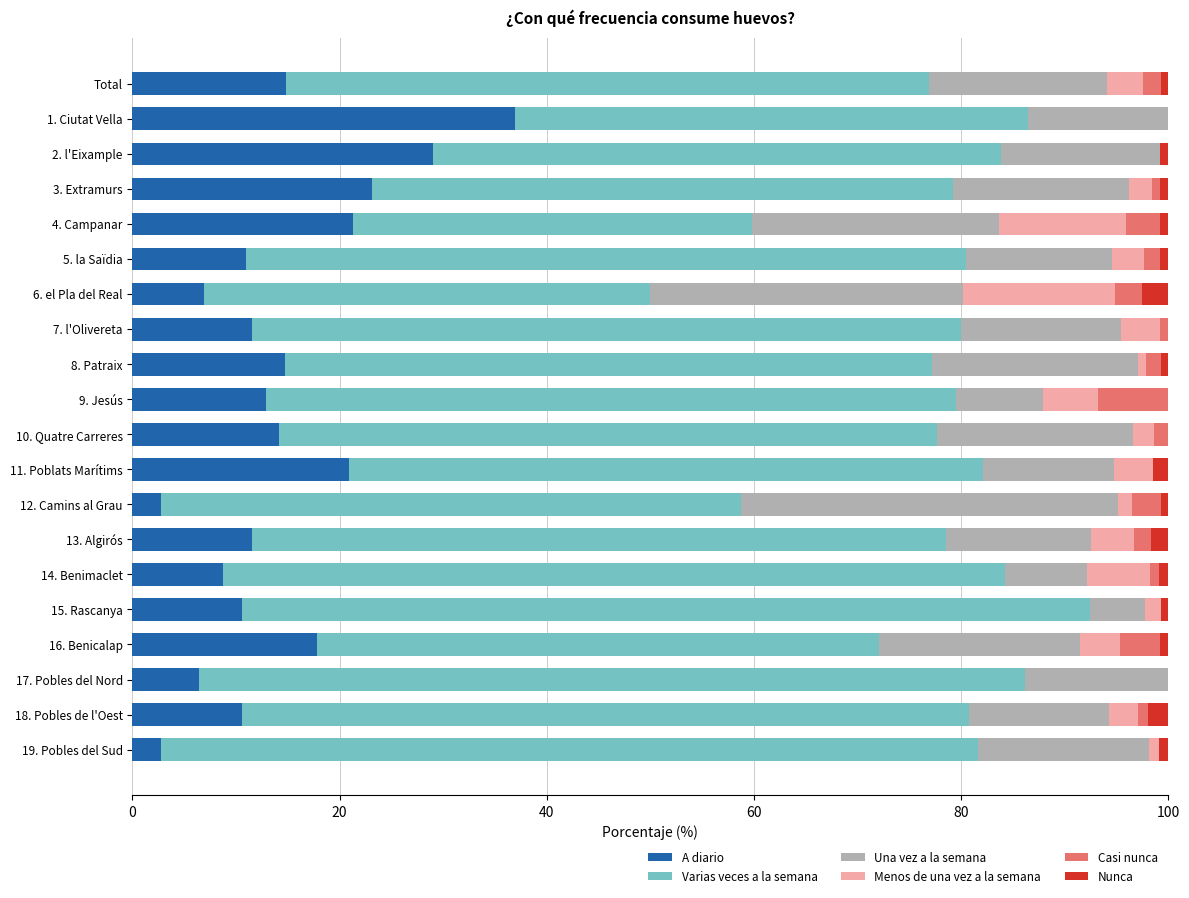

The A diario series shows 4.5 at 7. l'Olivereta. True or false?

False